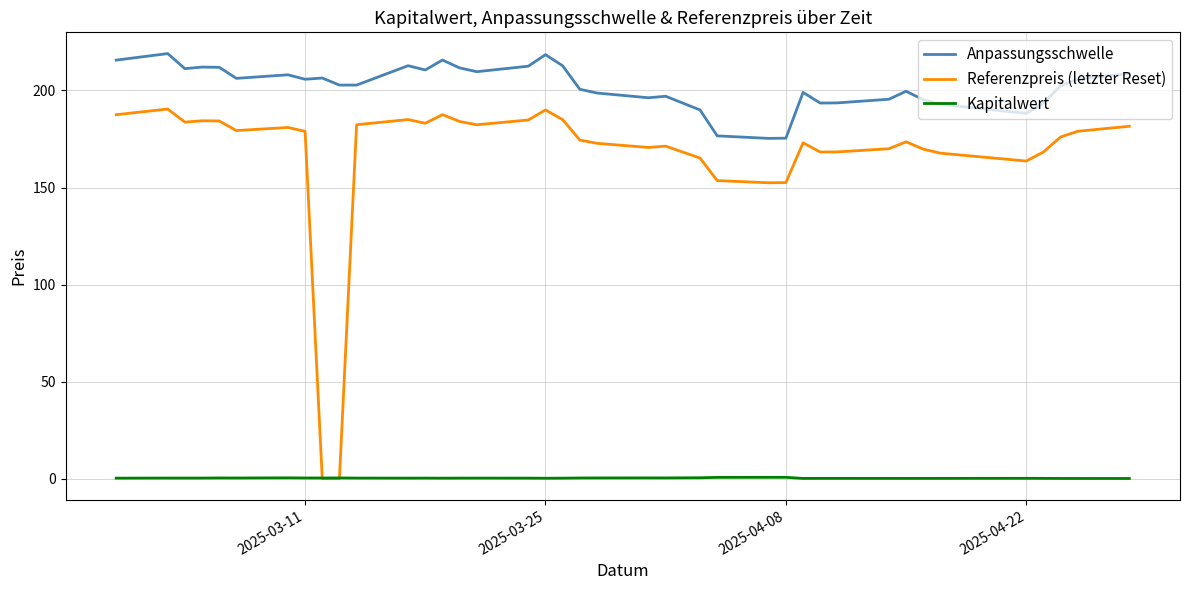

List the series in order of their overall mean, lowest first.

Kapitalwert, Referenzpreis (letzter Reset), Anpassungsschwelle